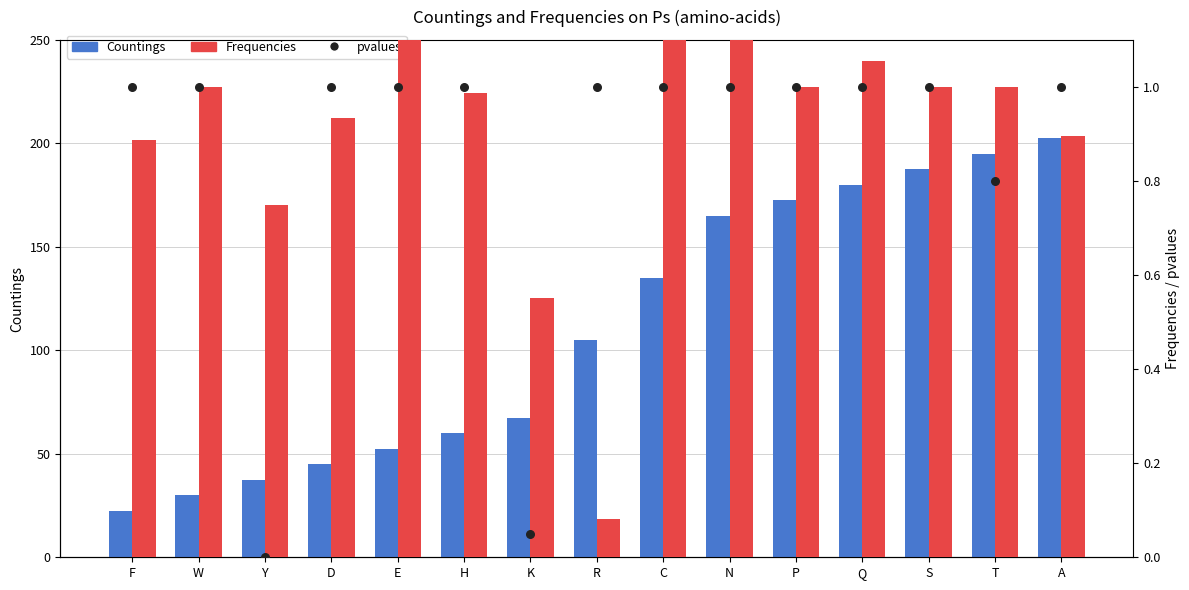

At how many categories does at least one series exceed 99?

8